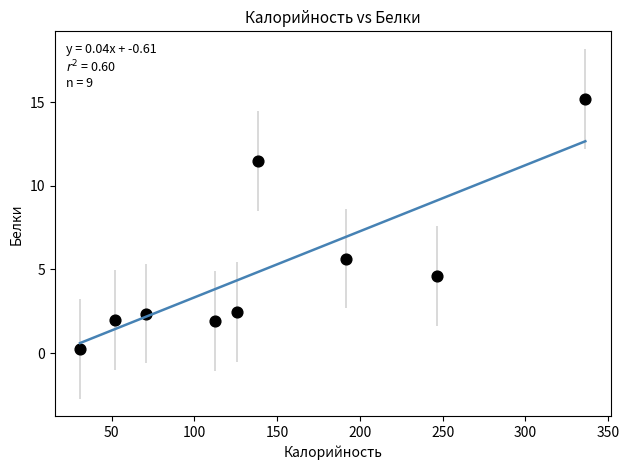

What Y value in the scatter plot is closest to 7?

5.7